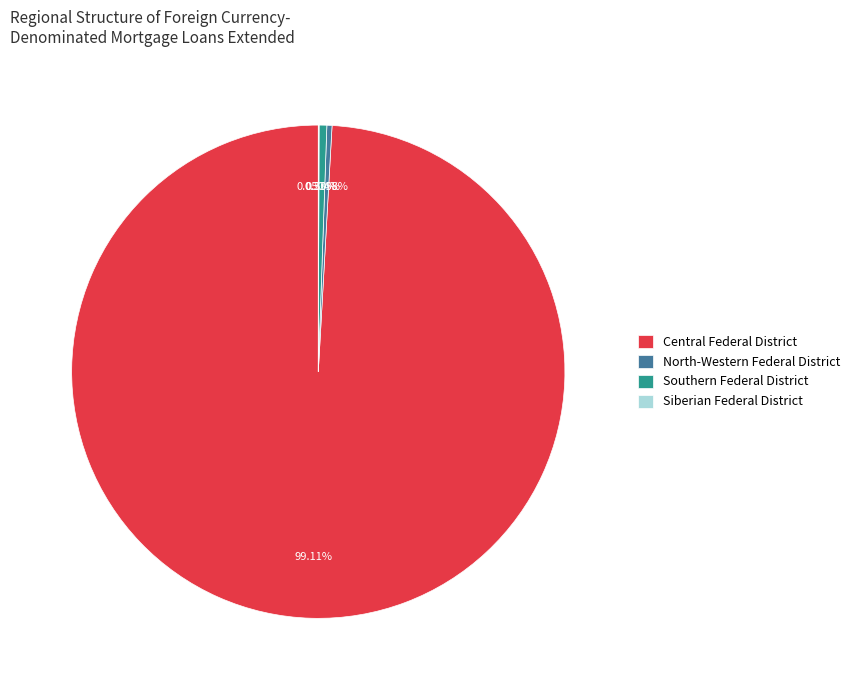

Is the sum of North-Western Federal District and Central Federal District greater than half?

Yes